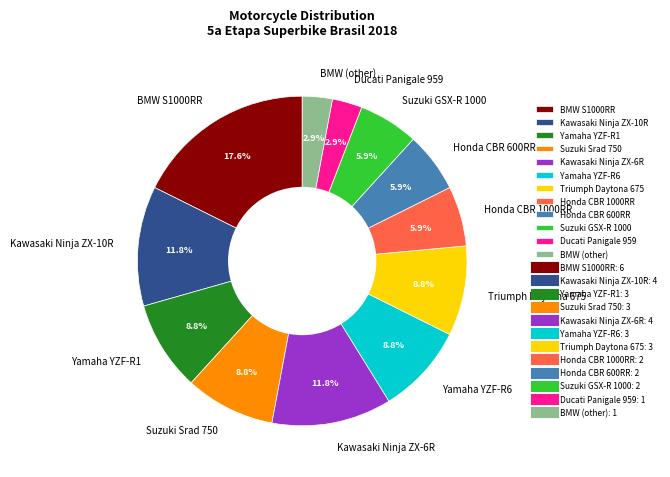

Which slice is the largest?

BMW S1000RR